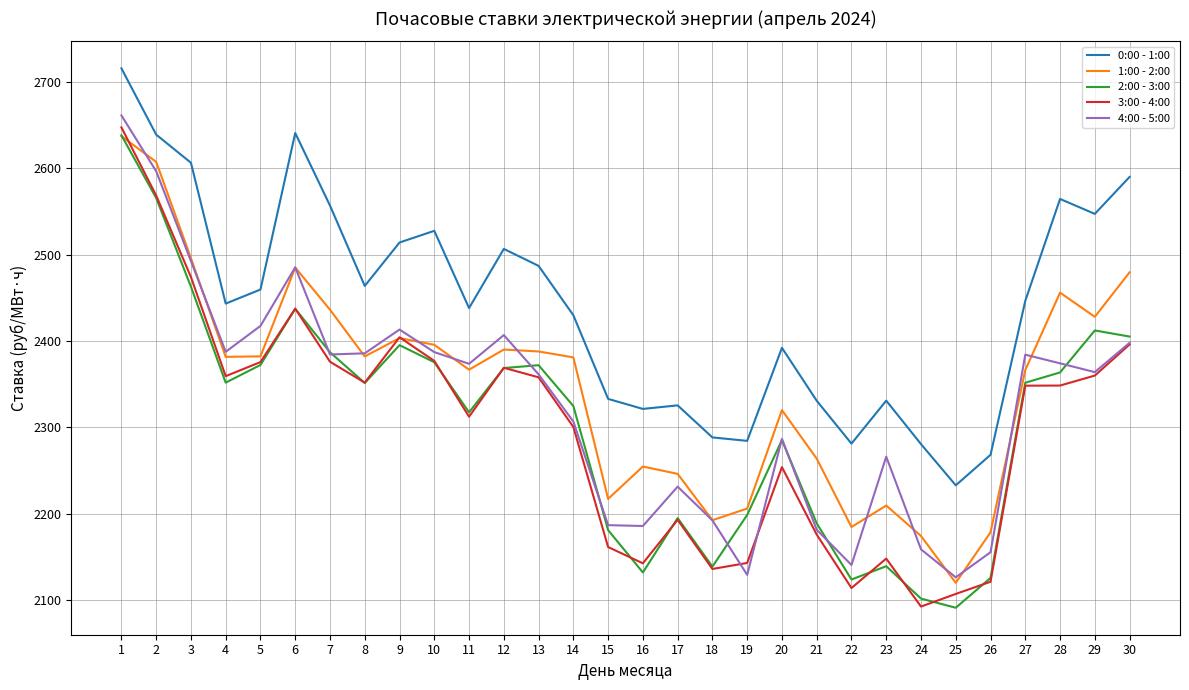

True or false: 2:00 - 3:00 and 0:00 - 1:00 cross at least once.

False